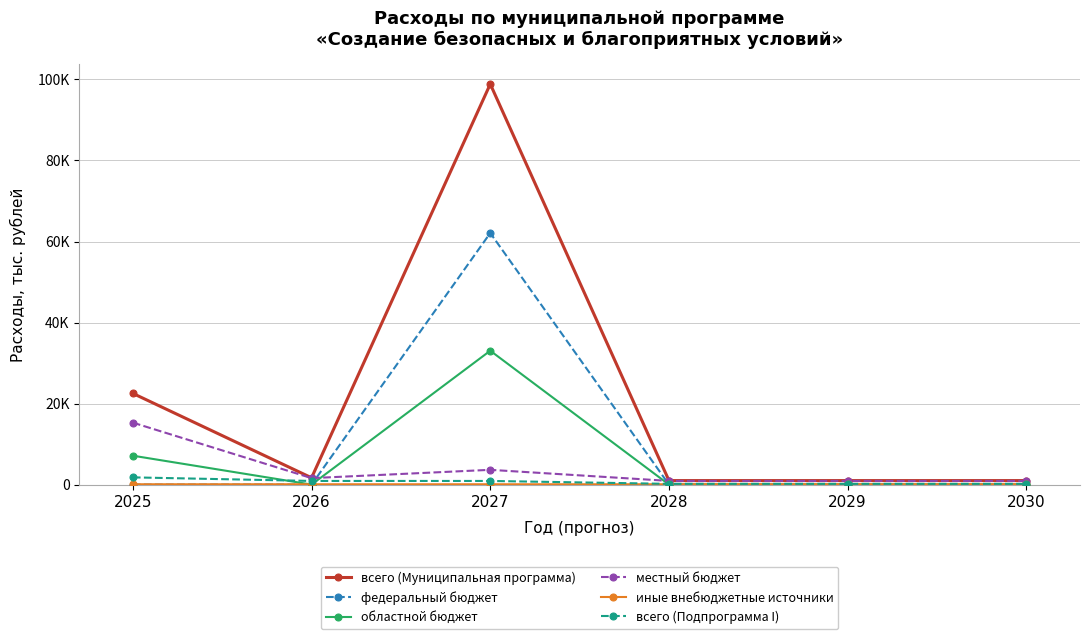

Reading left to right, what are all the values shown in this chart?

всего (Муниципальная программа): 2025=22508.5	2026=1679.2	2027=98864.3	2028=990.6	2029=990.6	2030=990.6
федеральный бюджет: 2025=0.0	2026=0.0	2027=62096.0	2028=0.0	2029=0.0	2030=0.0
областной бюджет: 2025=7134.6	2026=0.0	2027=33044.0	2028=0.0	2029=0.0	2030=0.0
местный бюджет: 2025=15291.3	2026=1596.6	2027=3643.7	2028=910.0	2029=910.0	2030=910.0
иные внебюджетные источники: 2025=82.6	2026=82.6	2027=80.6	2028=80.6	2029=80.6	2030=80.6
всего (Подпрограмма I): 2025=1783.2	2026=900.0	2027=900.0	2028=185.0	2029=185.0	2030=185.0